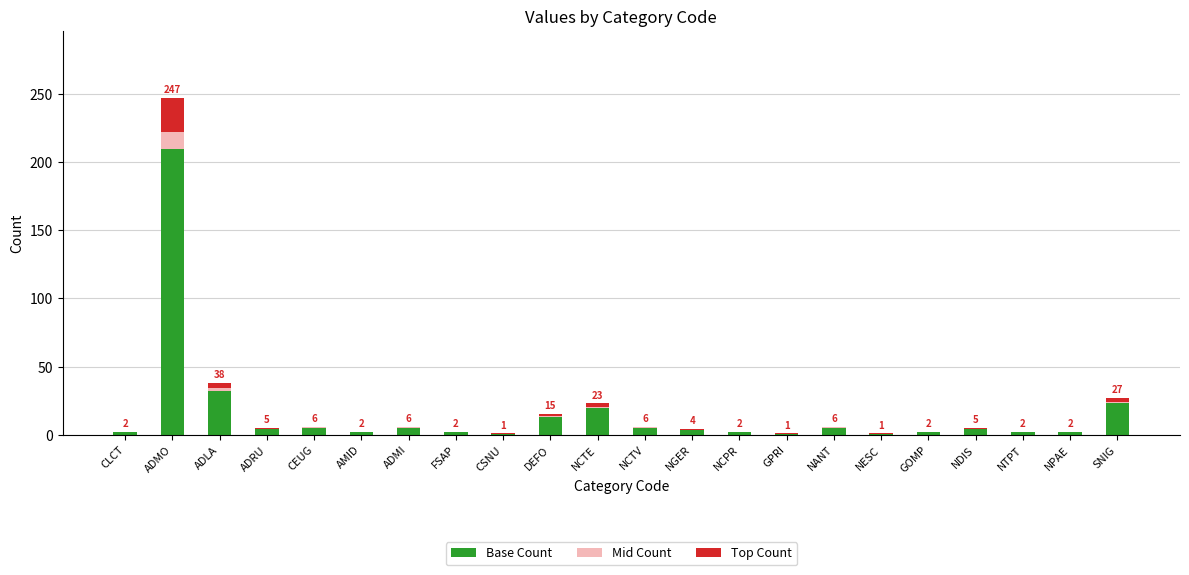

How many data points does each series have?

22